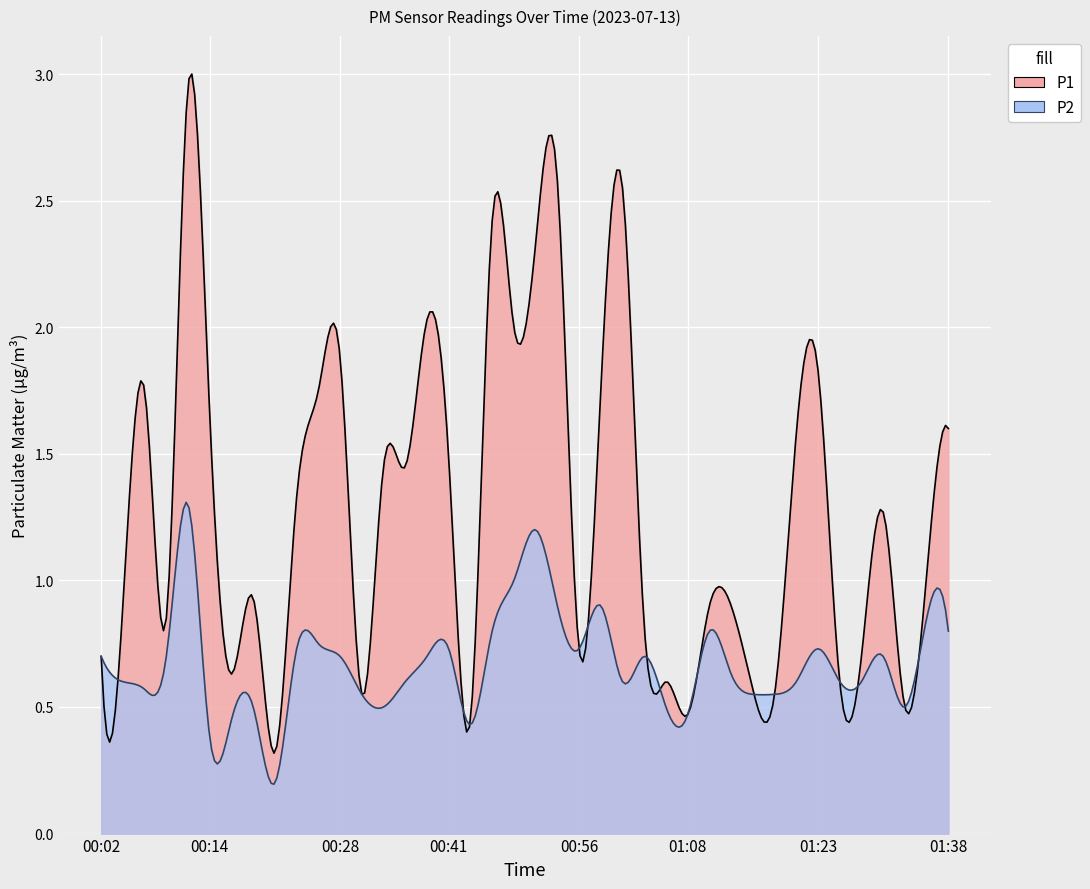

At which label does P1 reach its minimum?

00:21